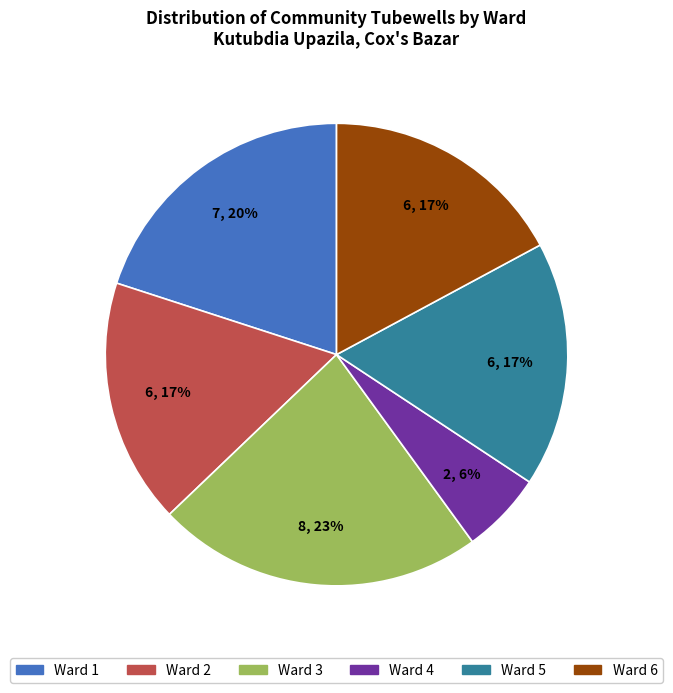

Is there any slice that represents more than half of the pie?

No